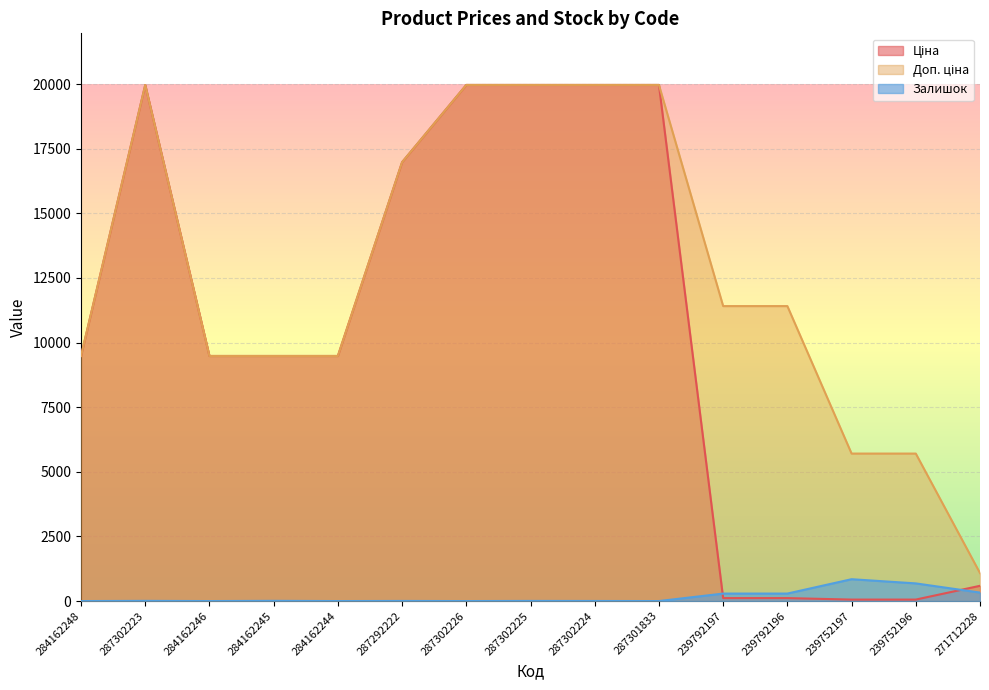

What is the greatest value displayed?

19964.2